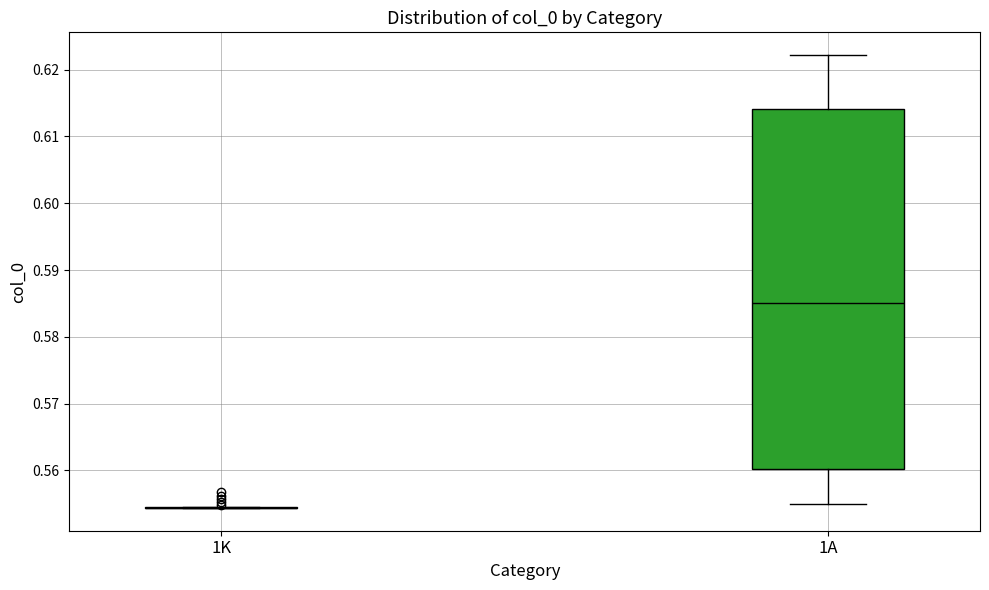

Reading left to right, read every box against the y-axis: the position of its median line, the range the box covers, and the ends of its whiskers. The values are not printed on the chart, so give them approximately, as read against the axis.

1K: box collapsed to a line at 0.554, whiskers 0.554 to 0.554
1A: median 0.585, box 0.560 to 0.614, whiskers 0.555 to 0.622